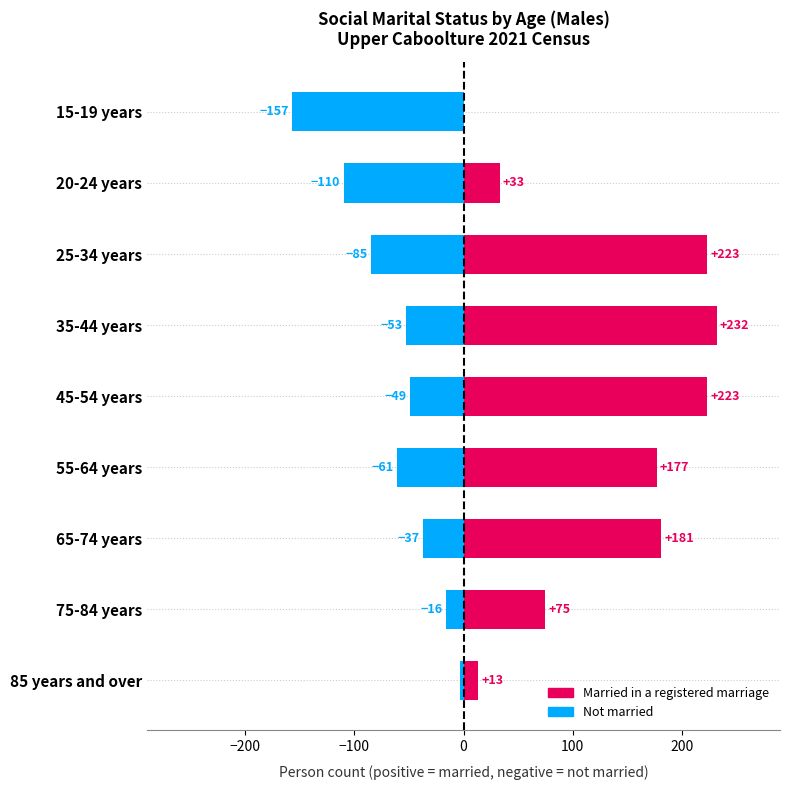

Rank the series by their average value, from highest to lowest.

Married in a registered marriage, Not married